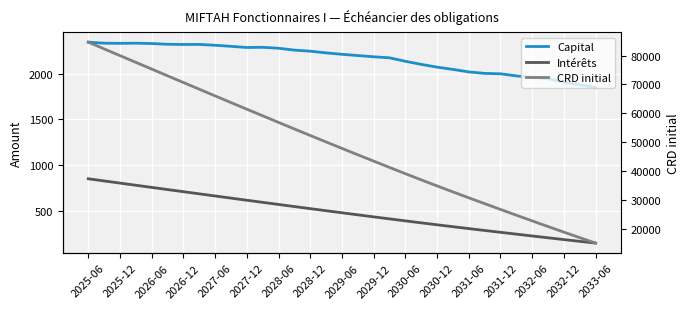

Is the value of CRD initial at 23 greater than the value of Intérêts at 28?

Yes